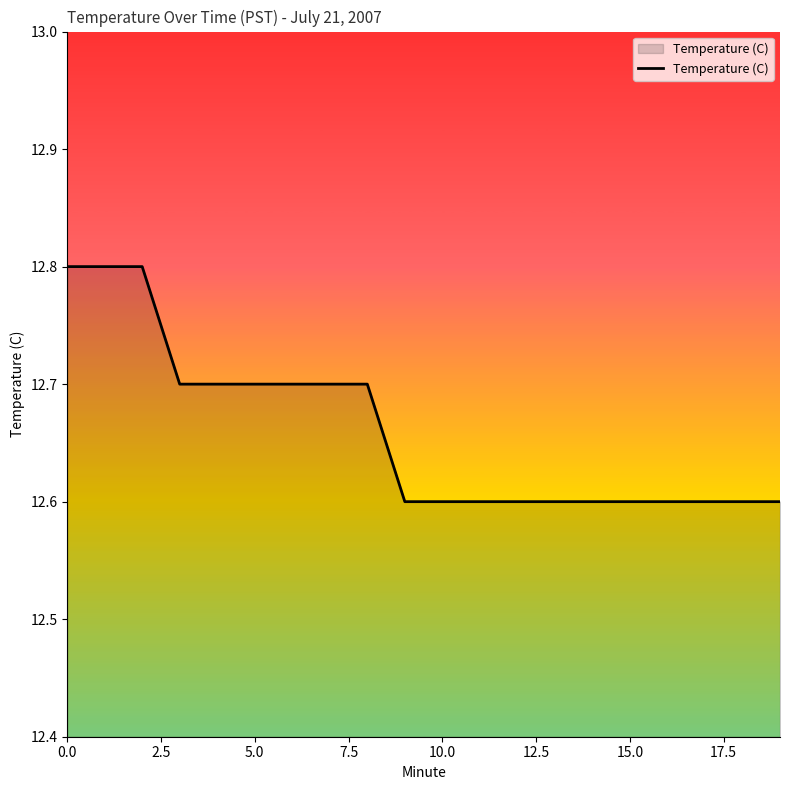

What is the greatest value displayed?

12.8